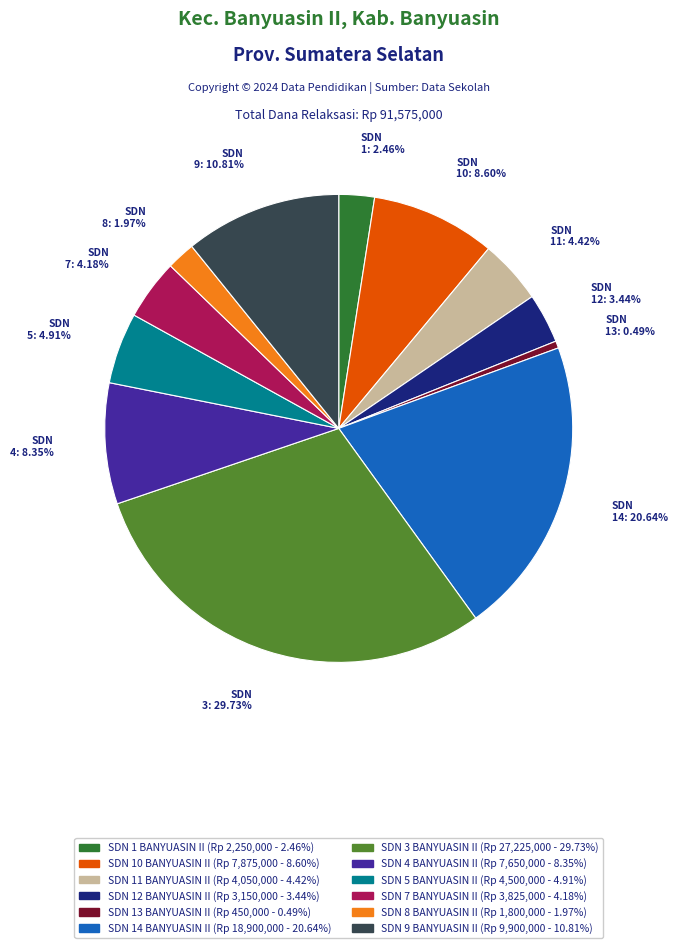

To the nearest percent, what is the difference between the SDN 10 BANYUASIN II and SDN 9 BANYUASIN II slice percentages?

2%